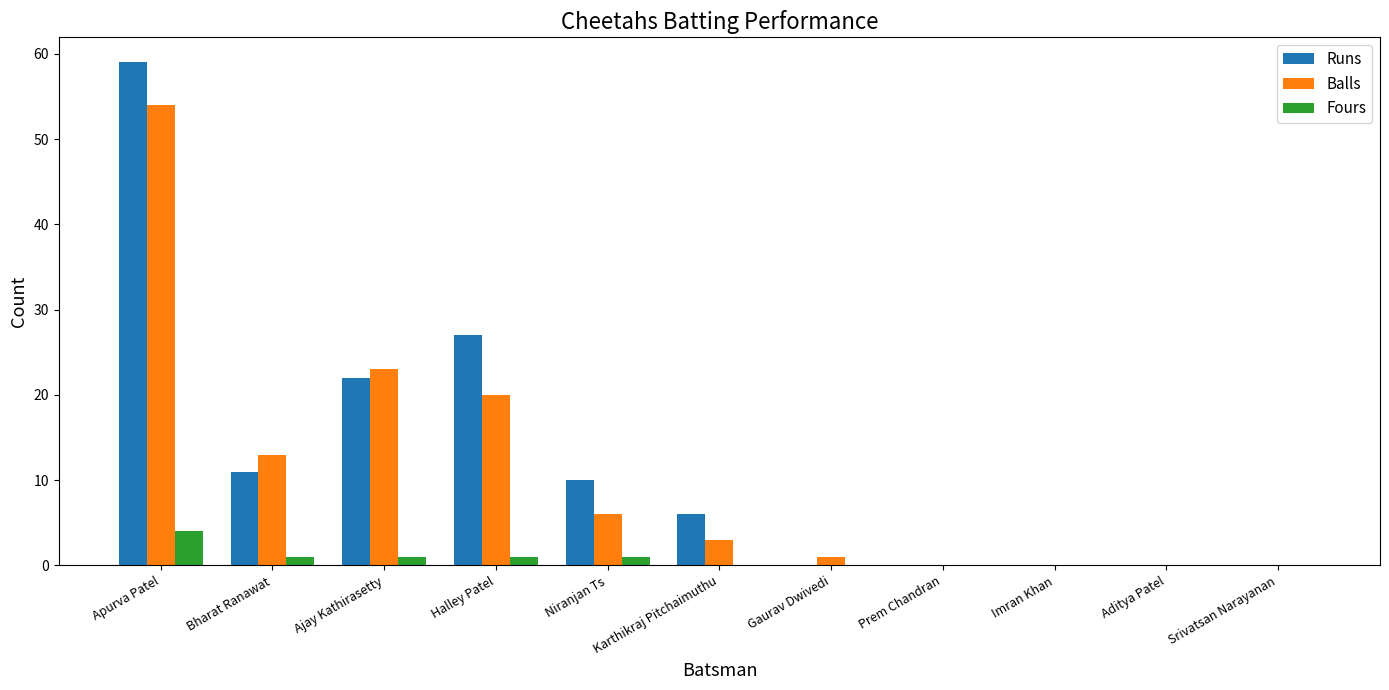

At which label is Runs closest to 29?

Halley Patel